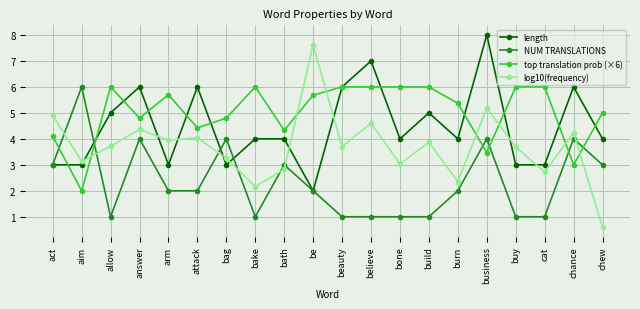

What is the approximate value of NUM TRANSLATIONS at bath?

3.0